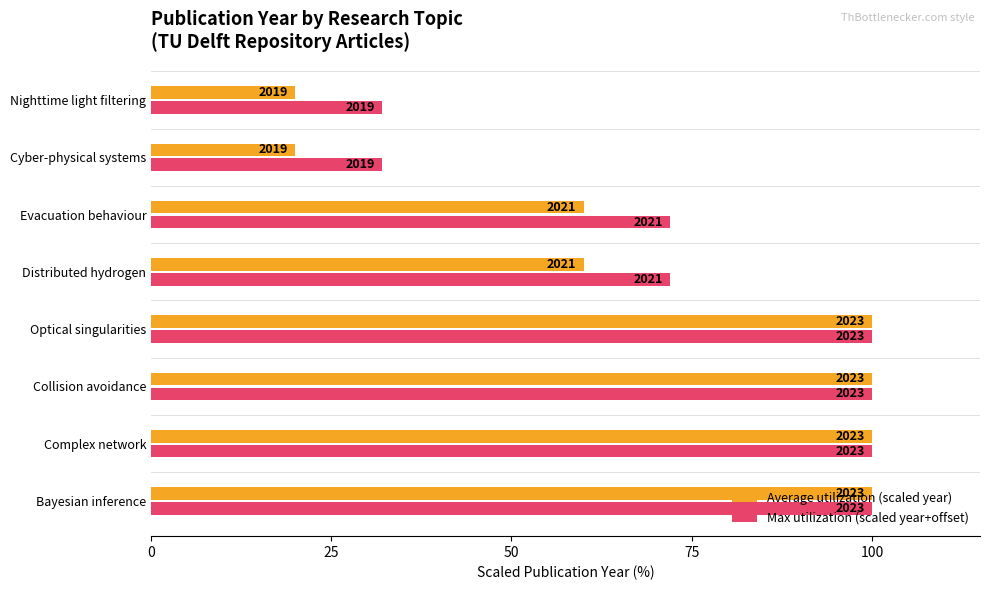

What are all the series names shown in the legend?

Average utilization (scaled year), Max utilization (scaled year+offset)